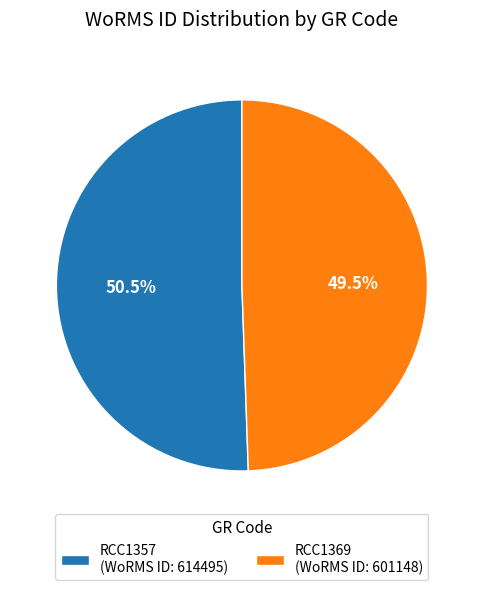

Do RCC1357 (WoRMS ID: 614495) and RCC1369 (WoRMS ID: 601148) together represent more than half of the pie?

Yes